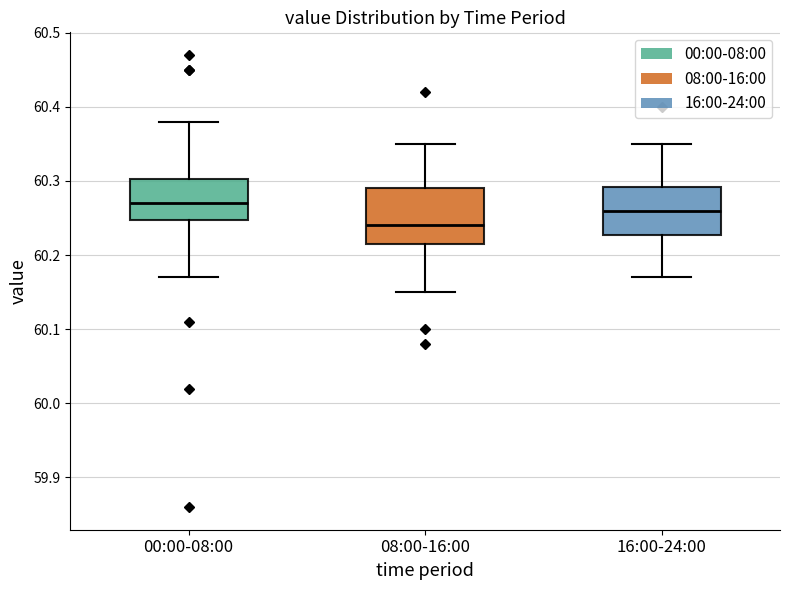

Reading left to right, transcribe this box plot: for each box, give where its median line is, the range the box spans, and where its two whiskers end, as read against the y-axis. The values are not printed on the chart, so give them approximately, as read against the axis.

00:00-08:00: median 60.27, box 60.25 to 60.30, whiskers 60.17 to 60.38
08:00-16:00: median 60.24, box 60.22 to 60.29, whiskers 60.15 to 60.35
16:00-24:00: median 60.26, box 60.23 to 60.29, whiskers 60.17 to 60.35